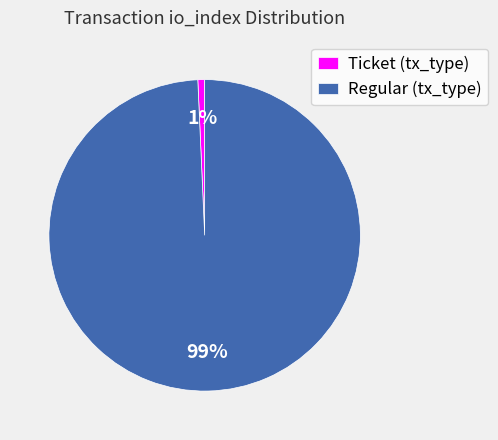

How many segments does this pie chart have?

2